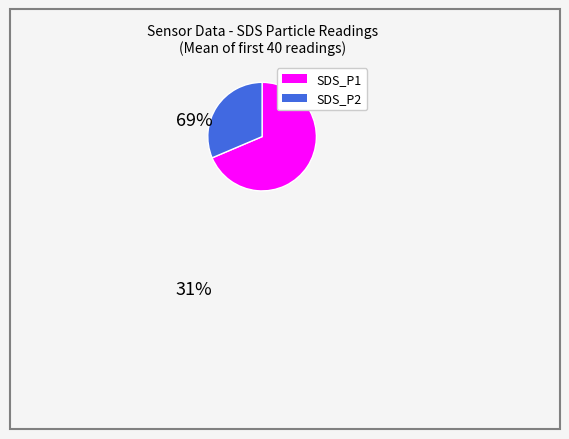

Does any single category account for the majority?

Yes